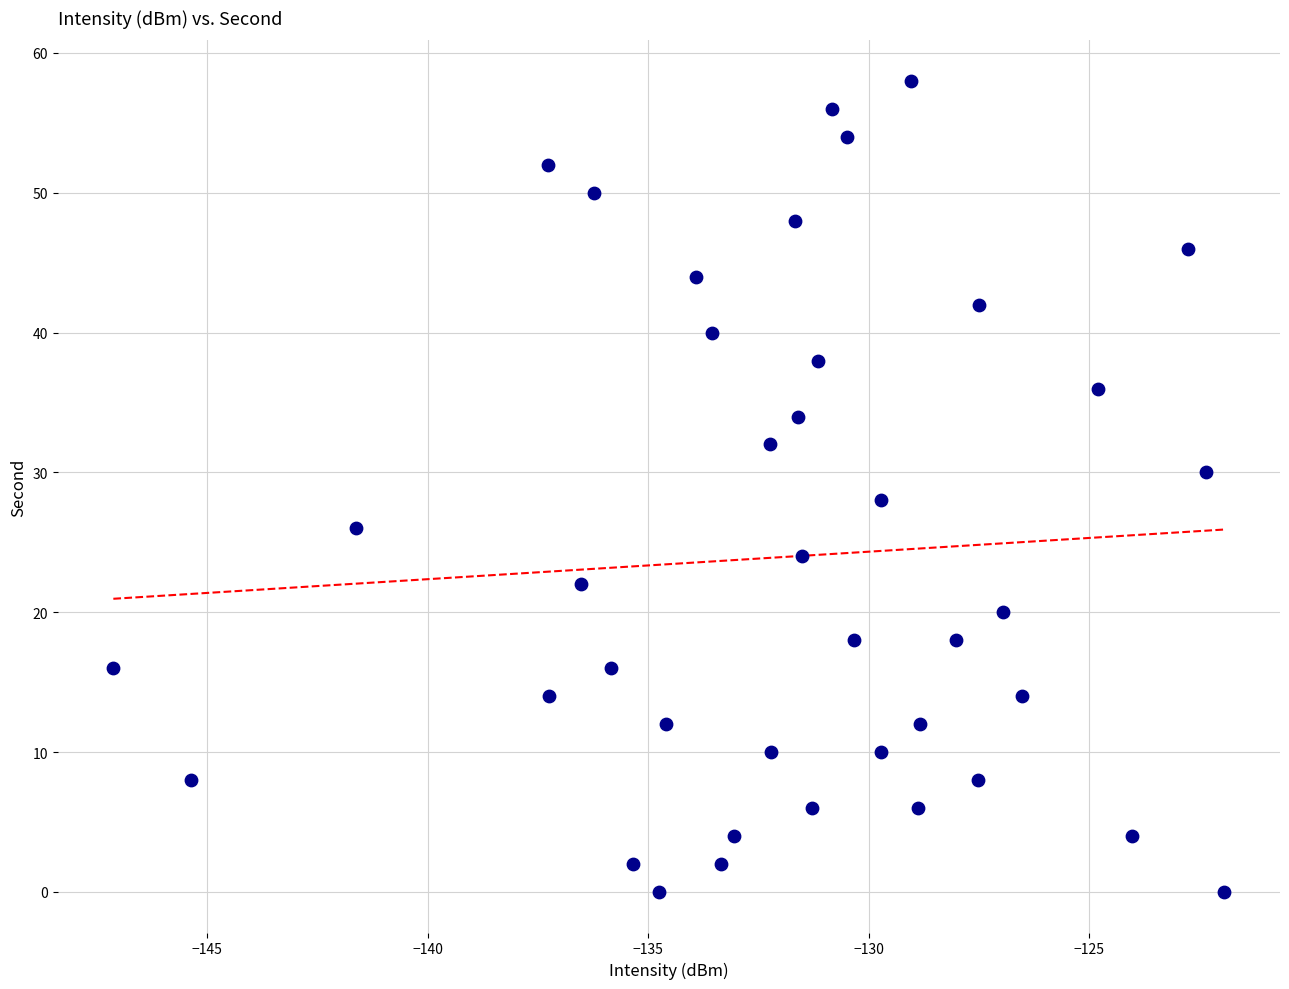

What is the range of Y values (max minus min)?

58